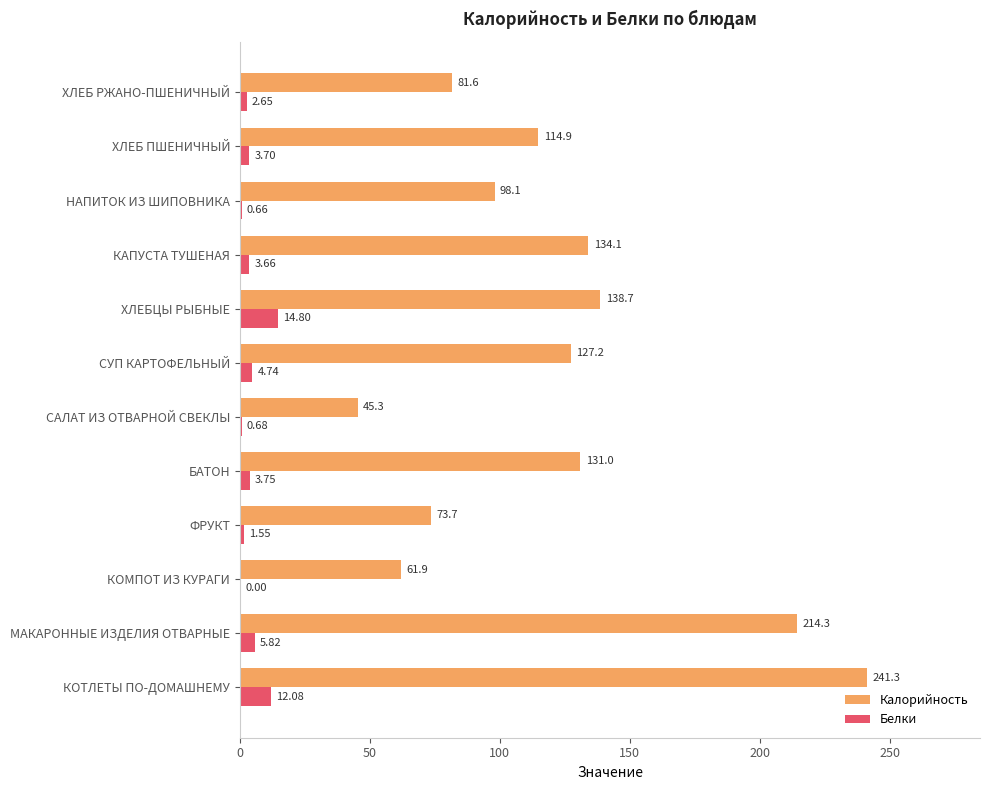

At which label does Калорийность reach its peak?

КОТЛЕТЫ ПО-ДОМАШНЕМУ